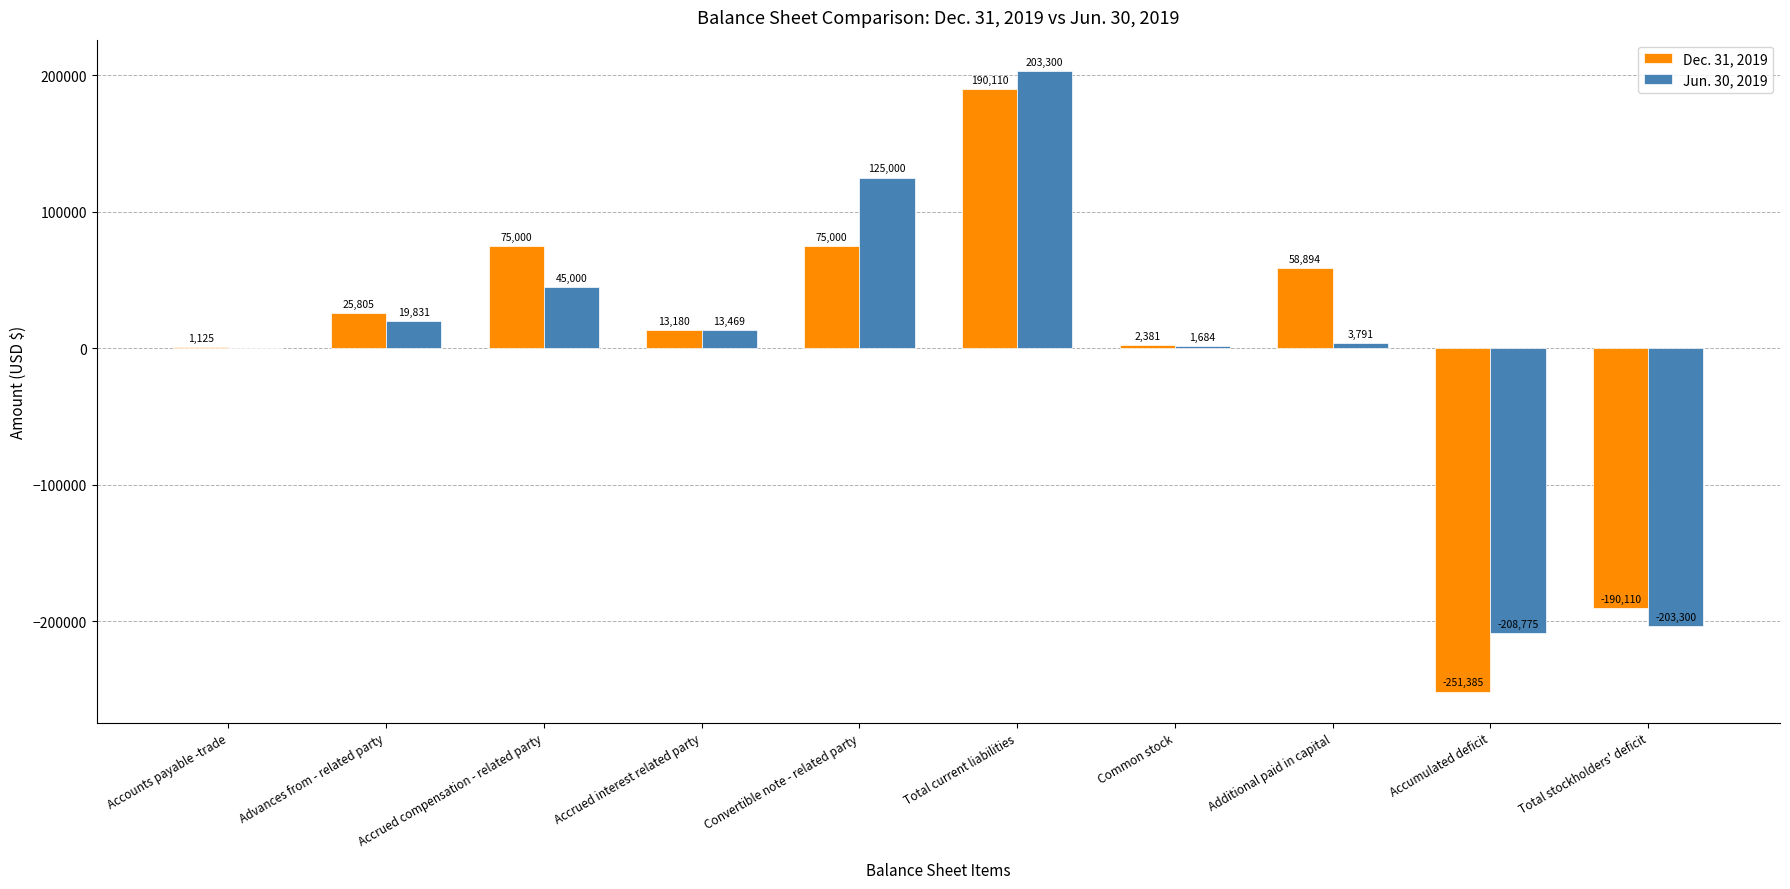

Reading left to right, what are all the values shown in this chart?

Dec. 31, 2019: 1125	25805	75000	13180	75000	190110	2381	58894	-251385	-190110
Jun. 30, 2019: 0	19831	45000	13469	125000	203300	1684	3791	-208775	-203300